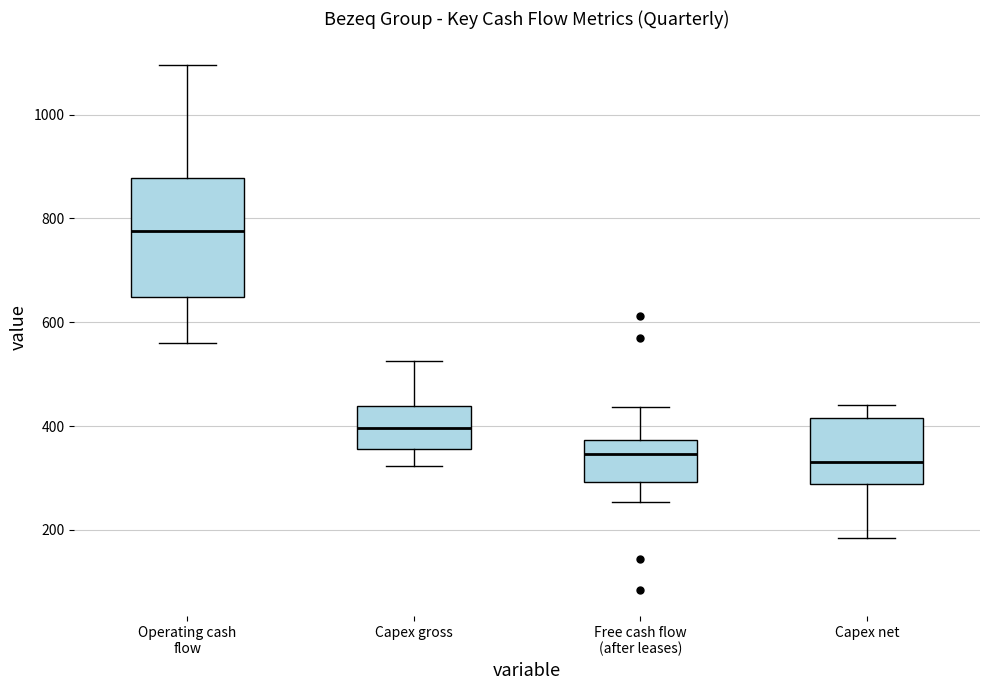

Reading left to right, read every box against the y-axis: the position of its median line, the range the box covers, and the ends of its whiskers. The values are not printed on the chart, so give them approximately, as read against the axis.

Operating cash flow: median 780, box 640 to 880, whiskers 560 to 1100
Capex gross: median 400, box 360 to 440, whiskers 320 to 520
Free cash flow (after leases): median 340, box 300 to 380, whiskers 260 to 440
Capex net: median 340, box 280 to 420, whiskers 180 to 440